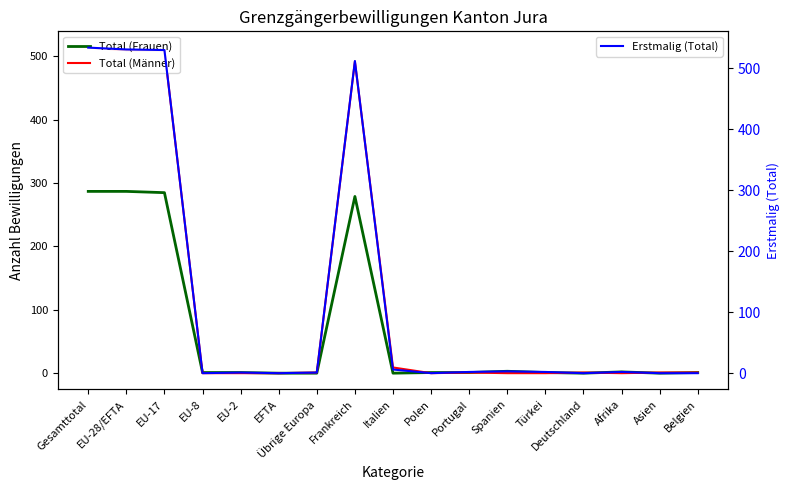

True or false: Total (Männer) has a value of 820 at Frankreich.

False